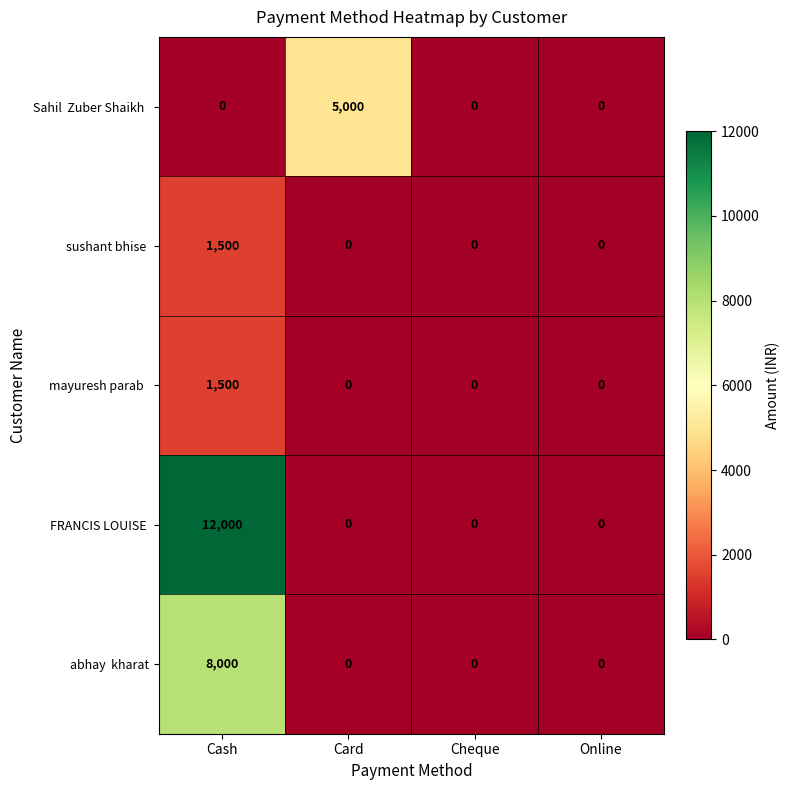

What is the maximum value shown in the chart?

12000